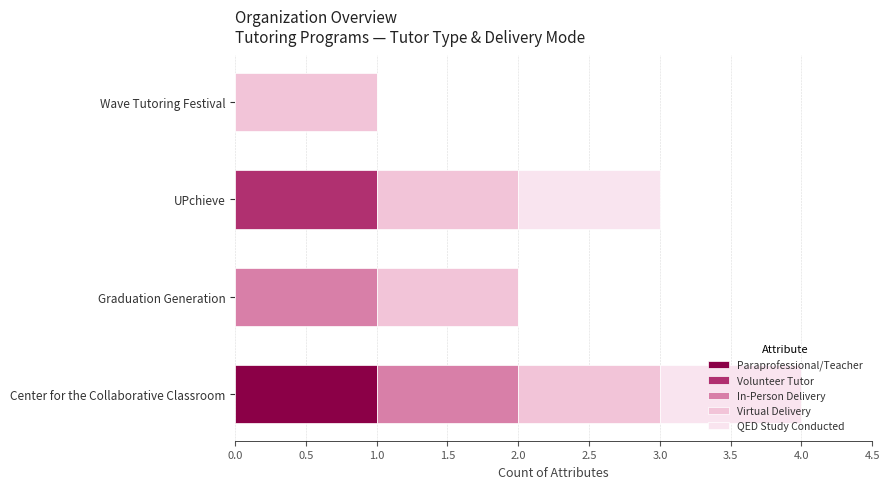

What is the total value across all series at Center for the Collaborative Classroom?

4